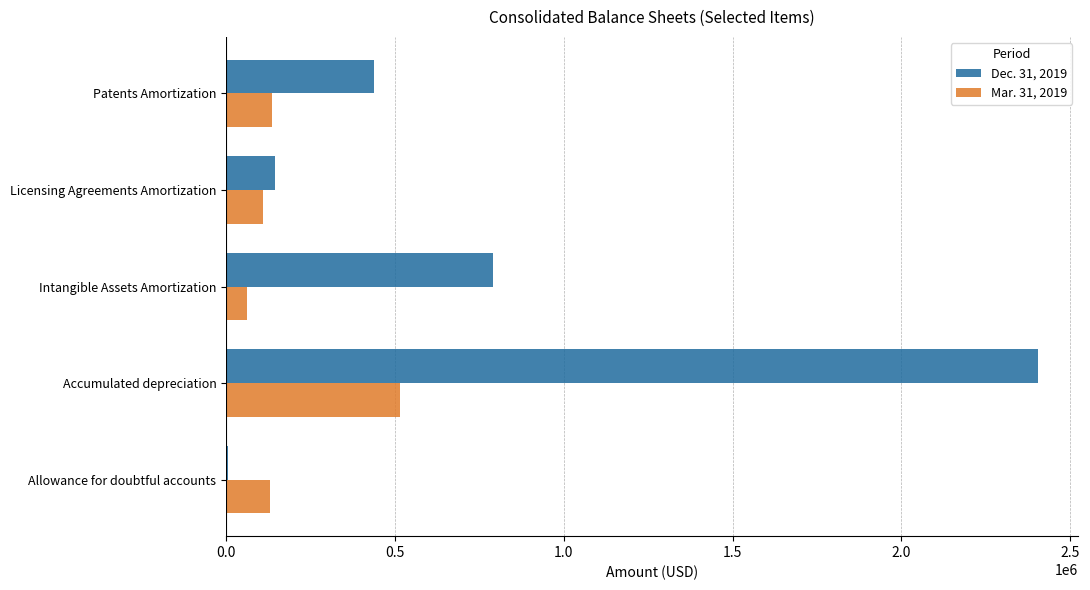

True or false: Dec. 31, 2019 has a value of 2403717 at Accumulated depreciation.

True